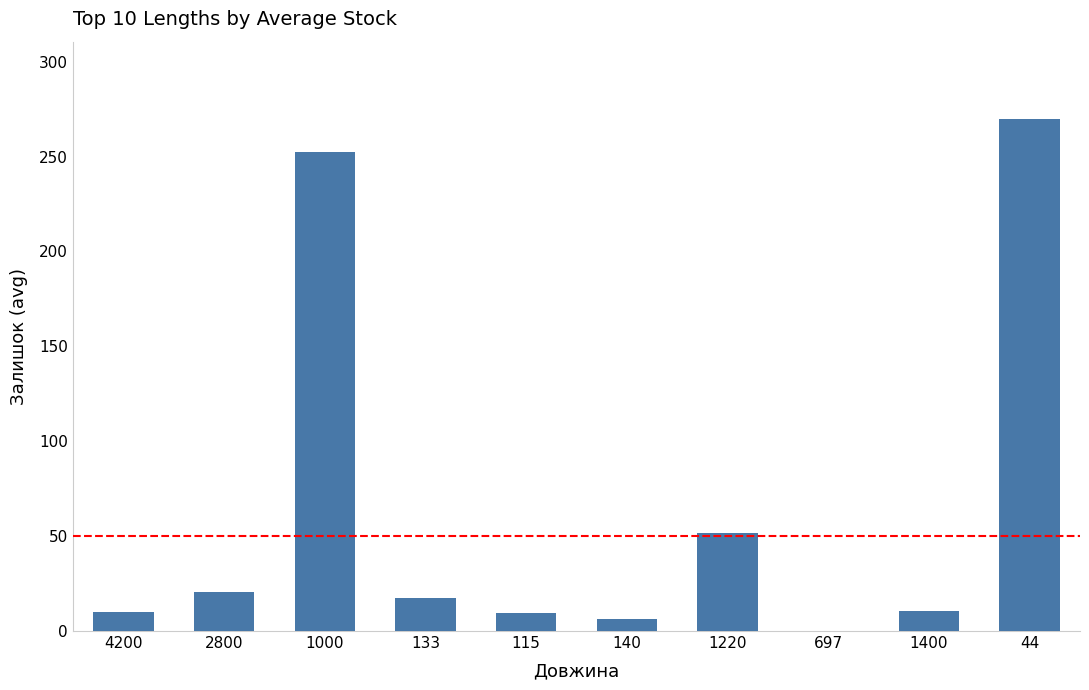

What is the maximum value shown in the chart?

270.0